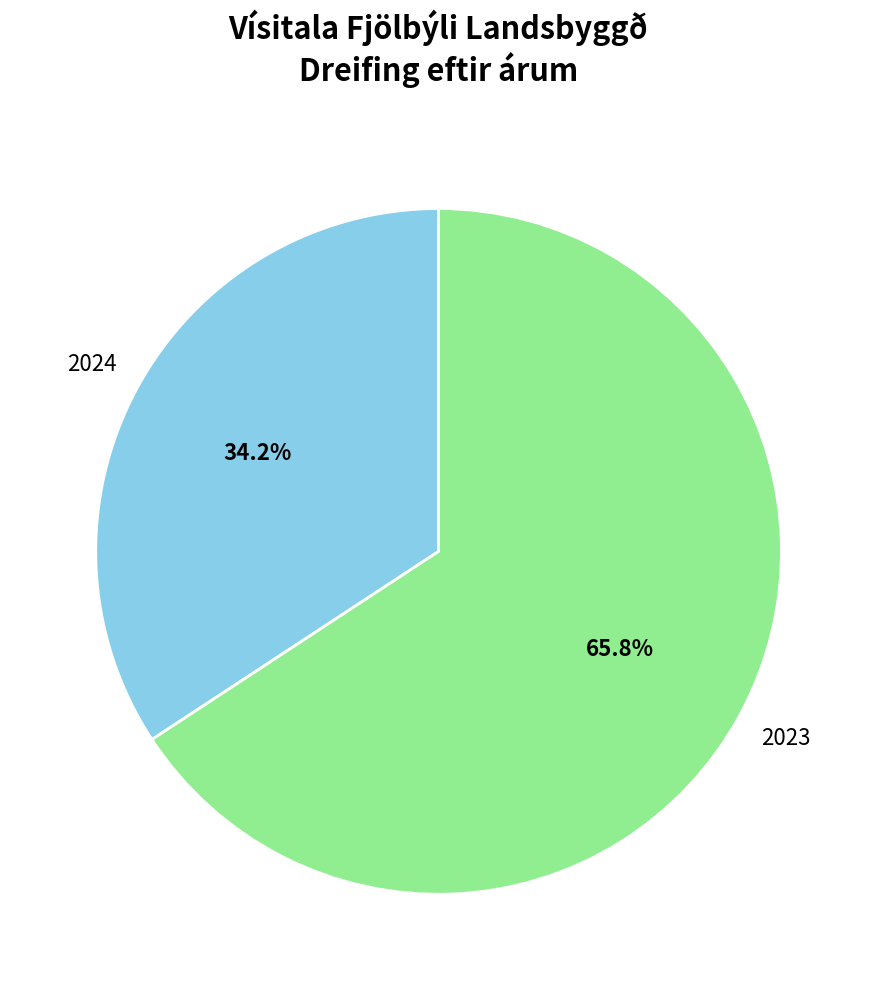

Is there a majority slice in this chart?

Yes